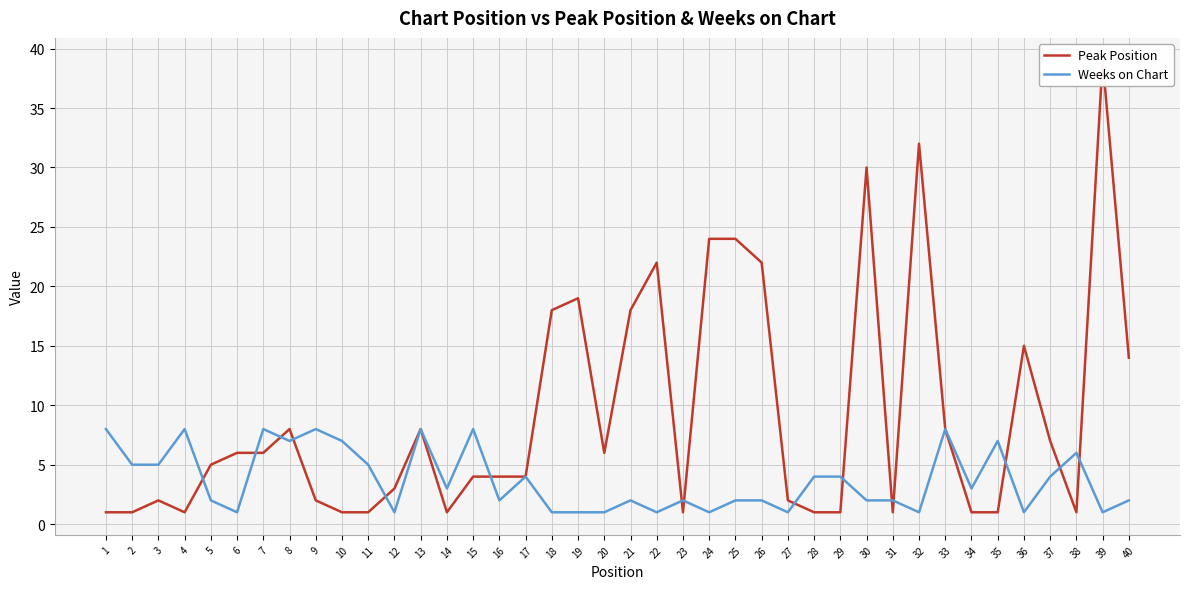

How many lines are shown in the chart?

2